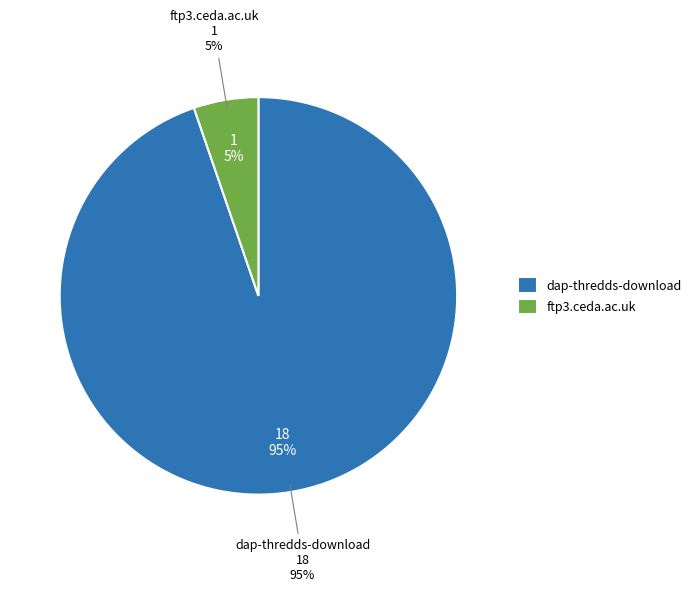

True or false: dap-thredds-download accounts for 95% of the total.

True